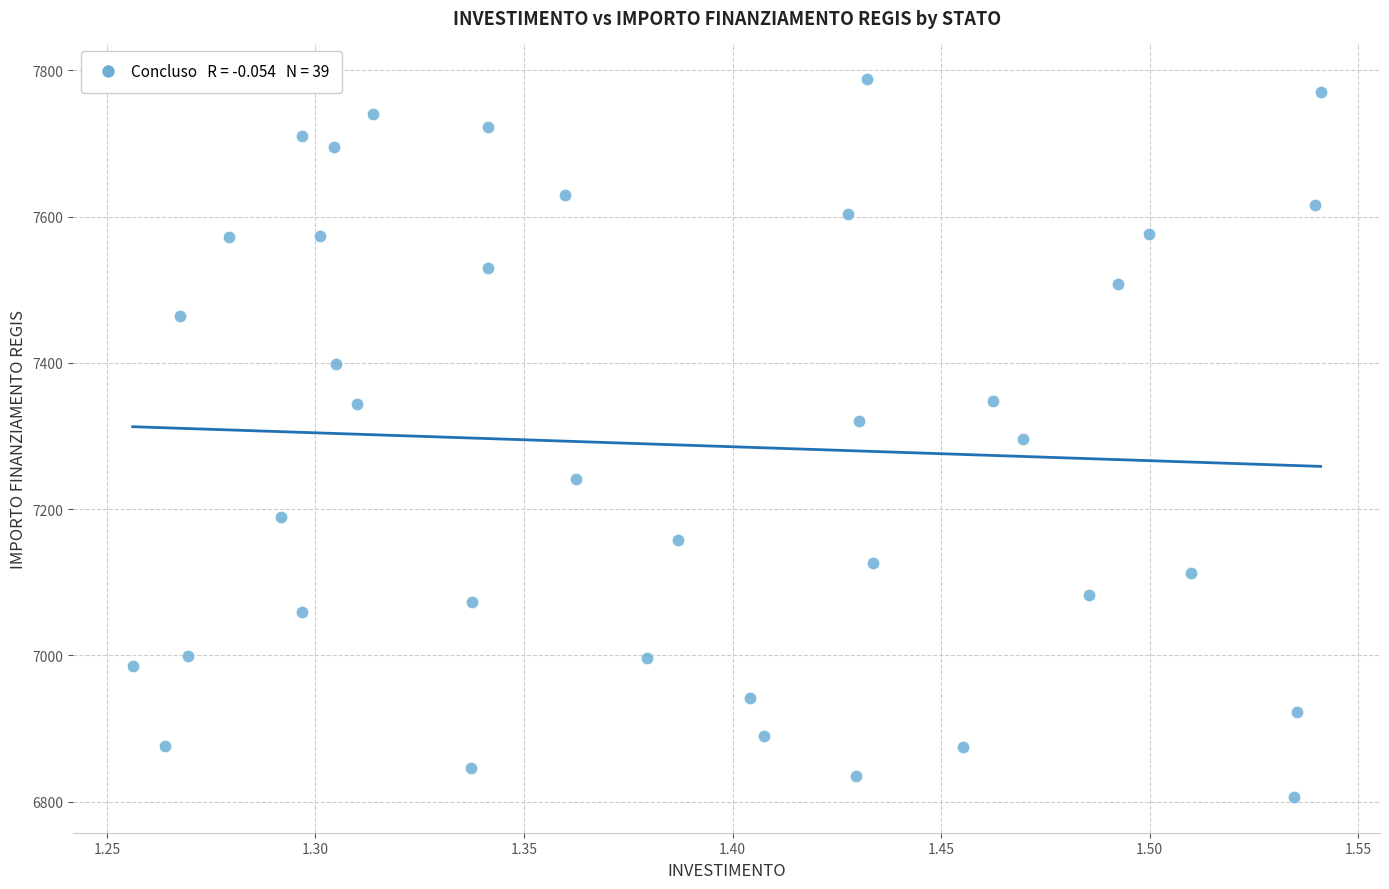

What is the range of X values (max minus min)?

0.3